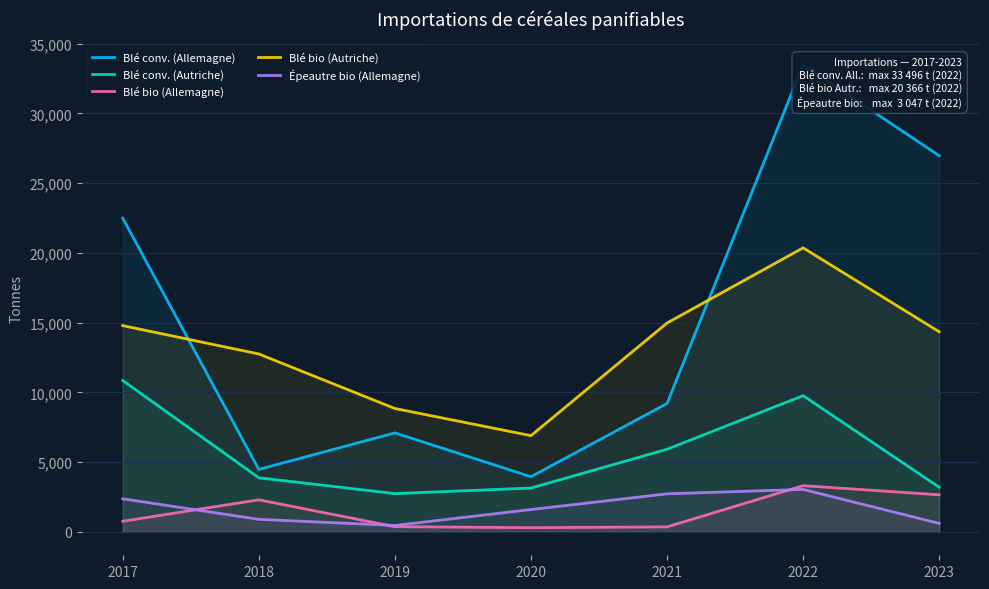

True or false: Blé conv. (Allemagne) has more than 1 points higher than both neighbors.

True